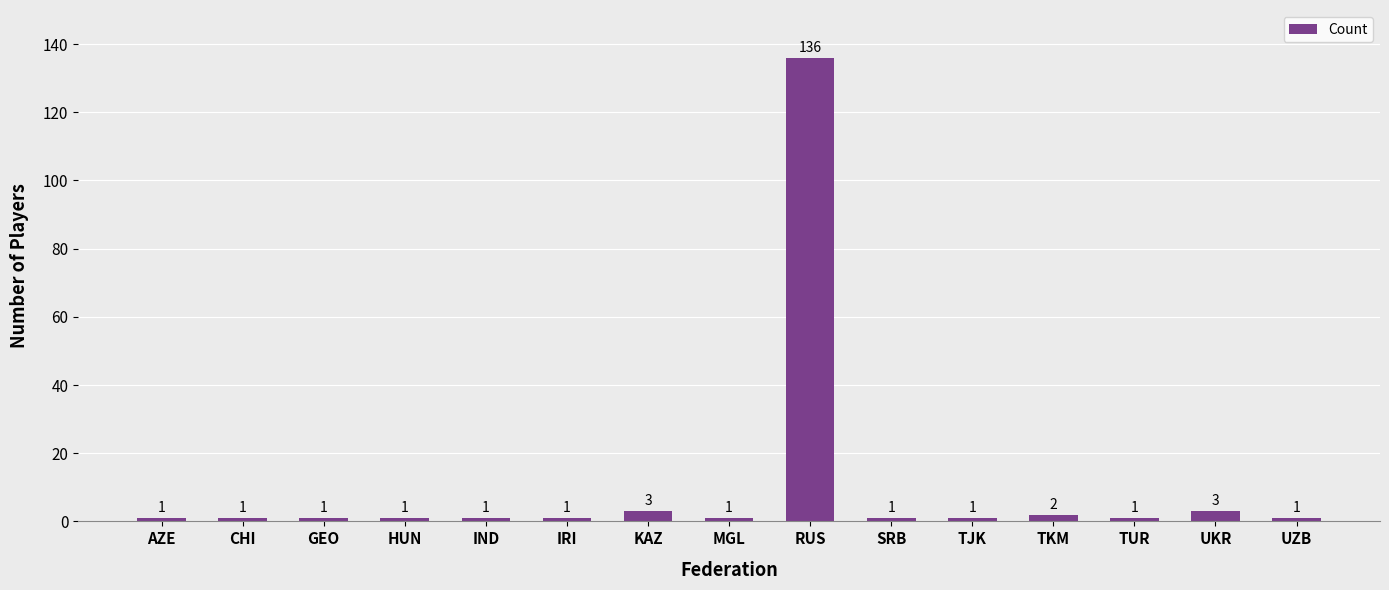

What is the value of the 9th bar from the left?

136